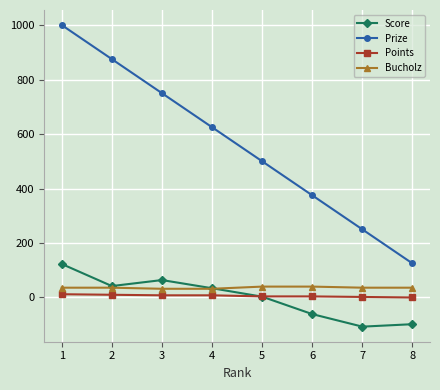

How many values in the Points series are below 8?

4